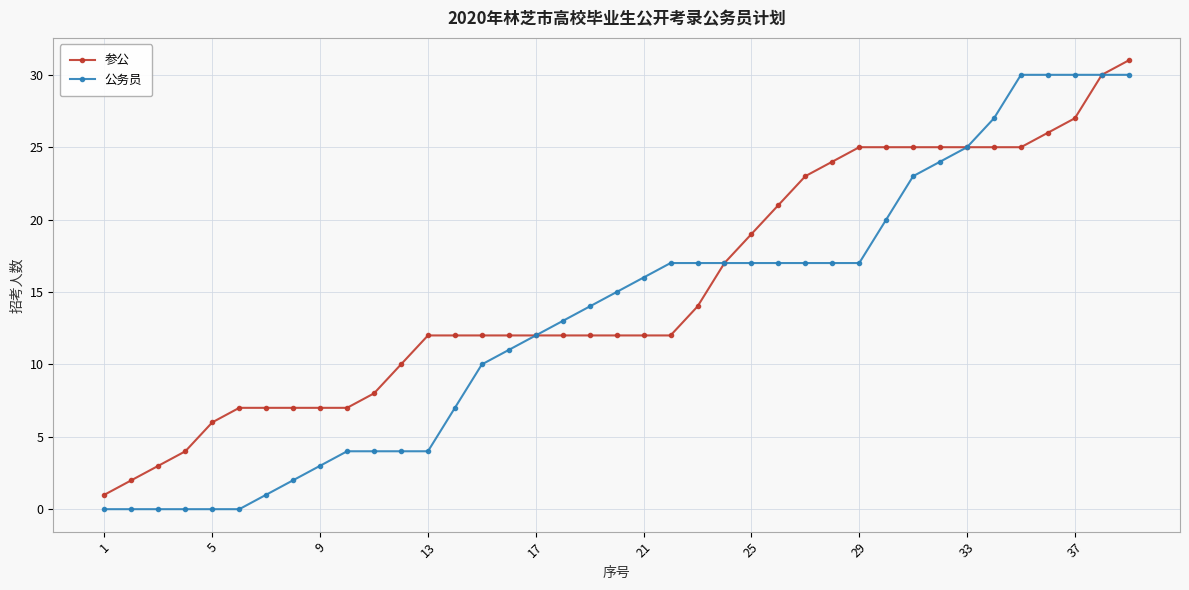

Which series has the largest total across all categories?

参公